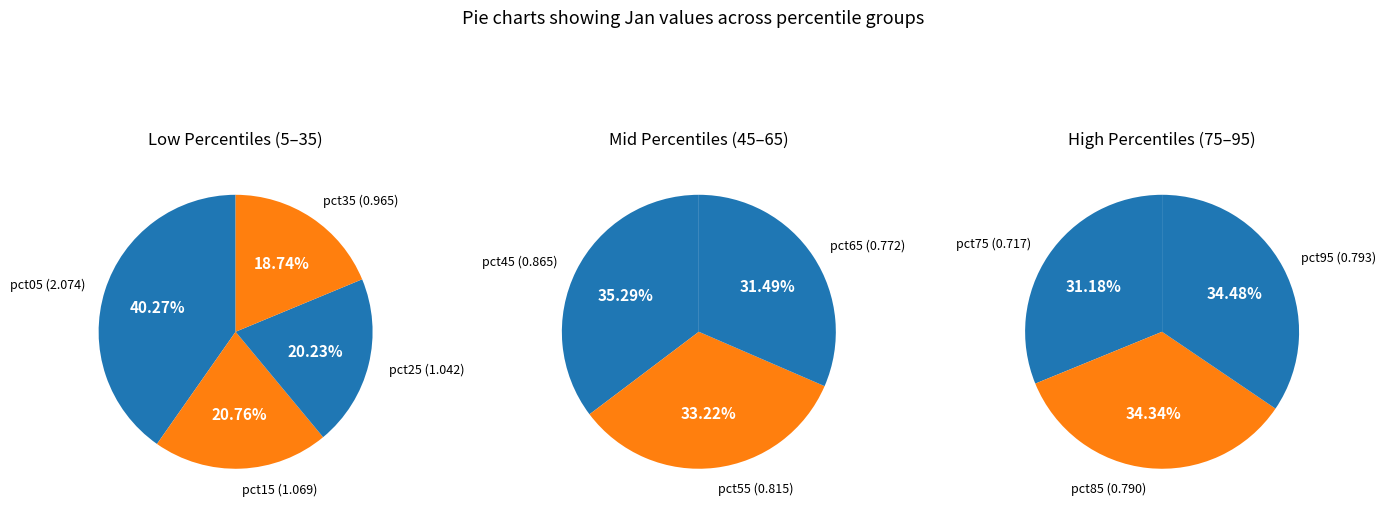

How many slices are in this pie chart?

10